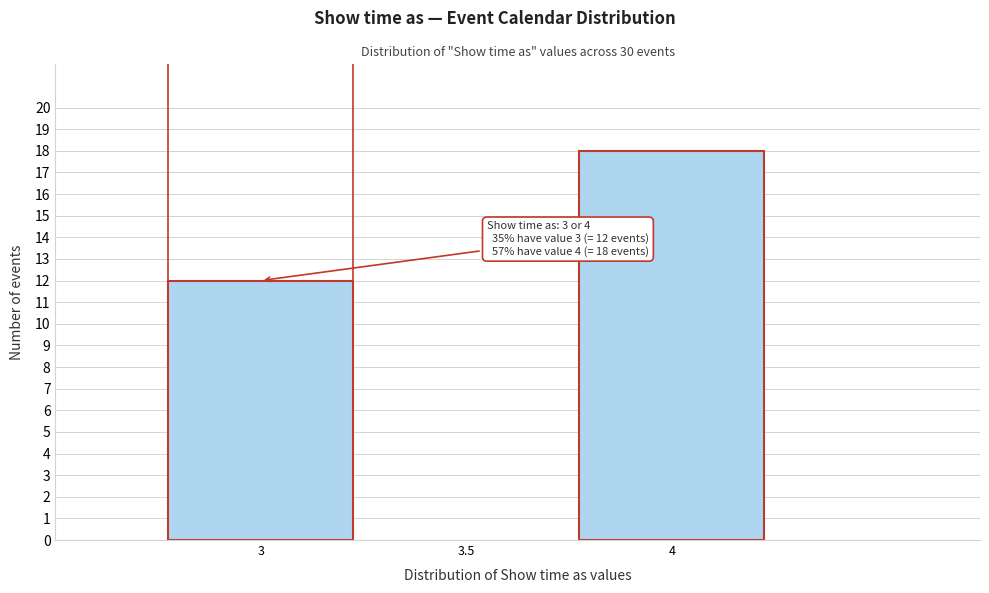

Reading left to right, list all the values displayed in this chart.

3=12	4=18